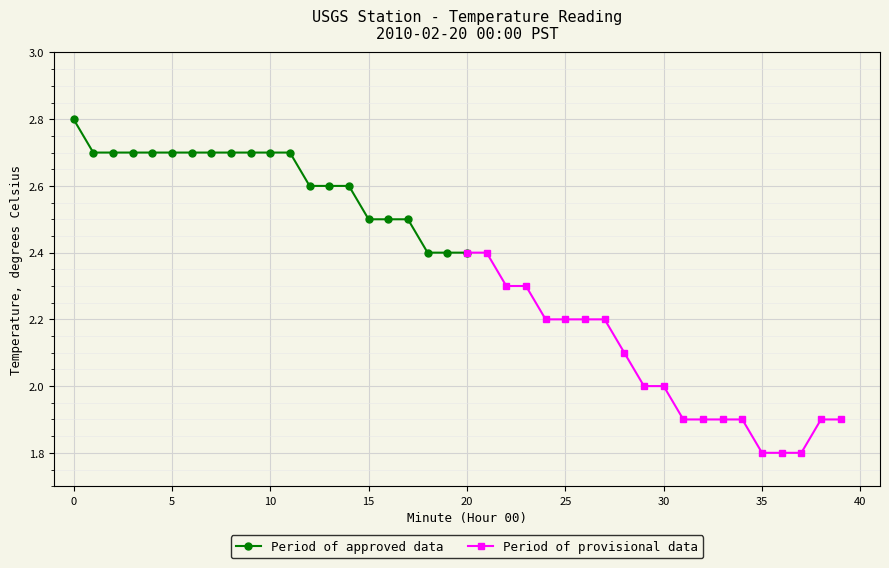

Between 12 and 30, which is larger?

12